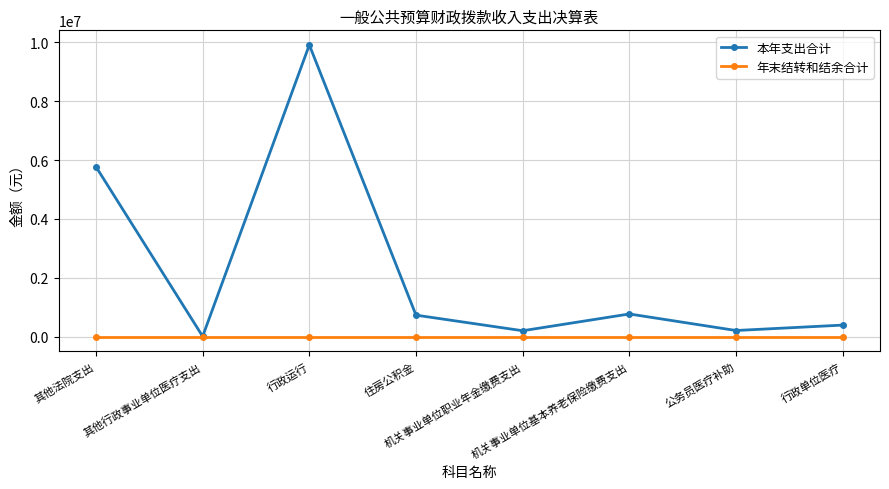

List the series in order of their peak value, highest first.

本年支出合计, 年末结转和结余合计